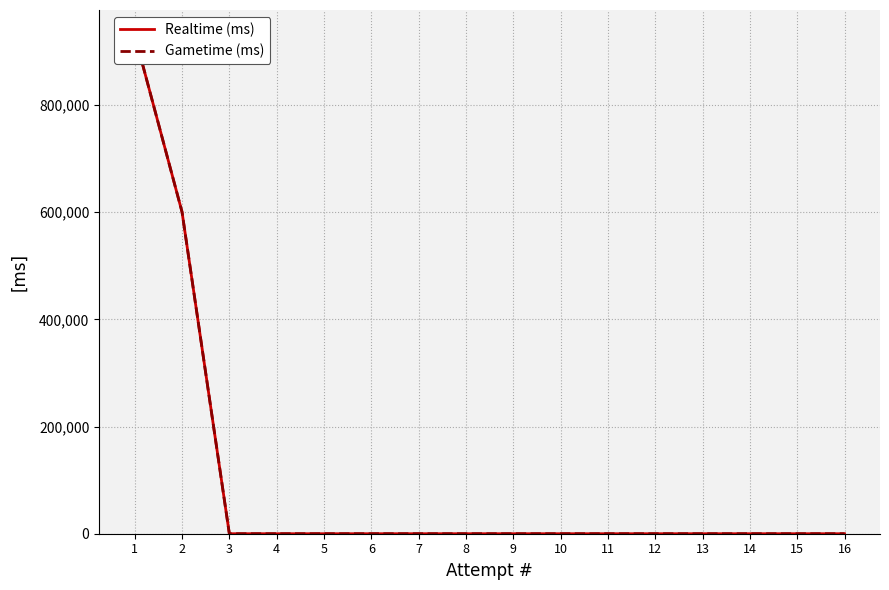

The value of Realtime (ms) at 14 is 0. True or false?

True